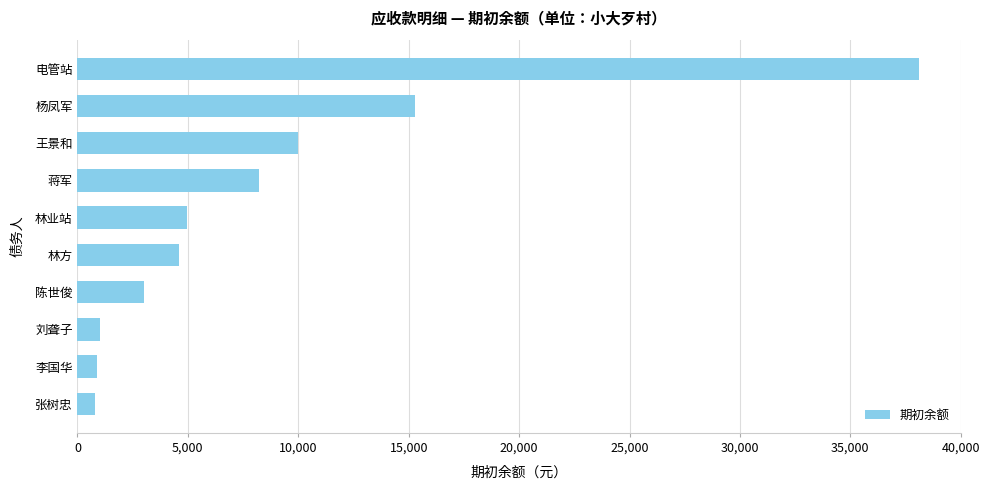

What is the smallest value displayed?

793.2